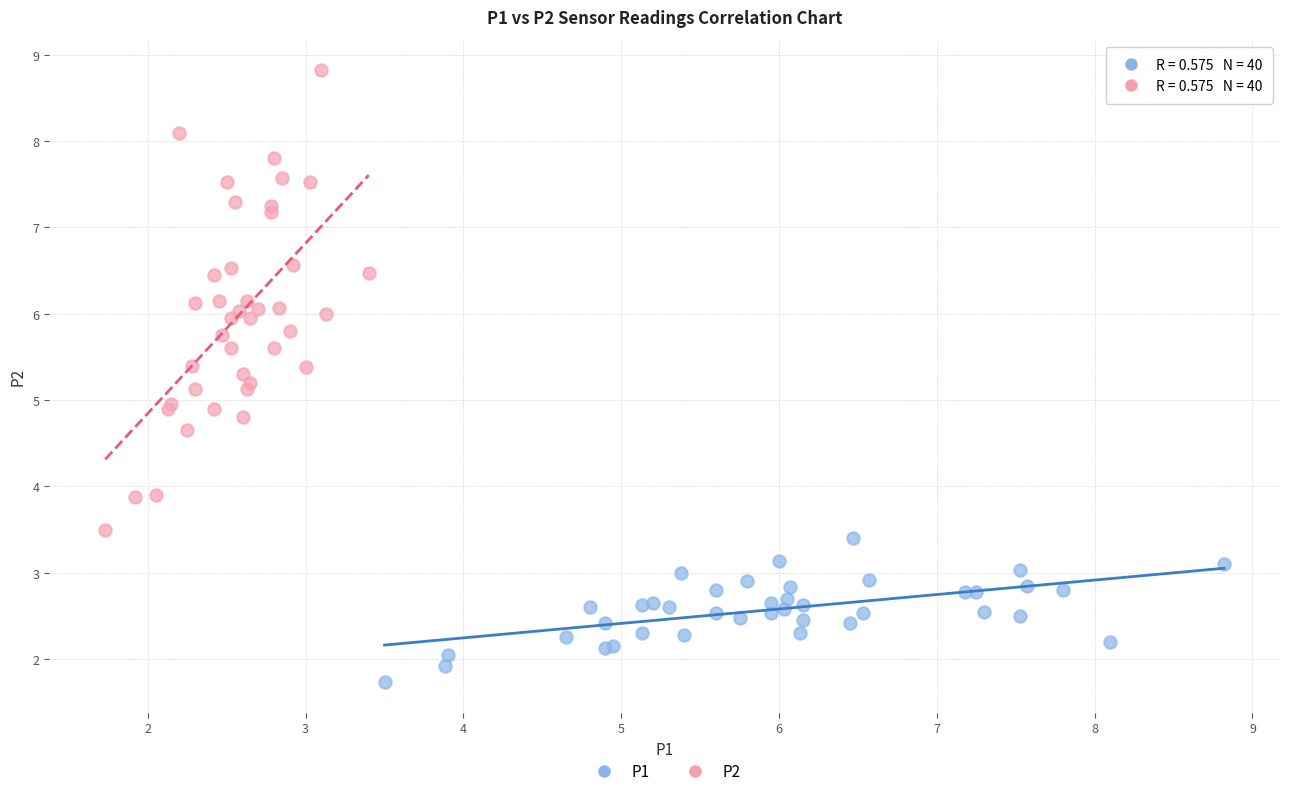

Which series reaches the maximum Y coordinate?

P2